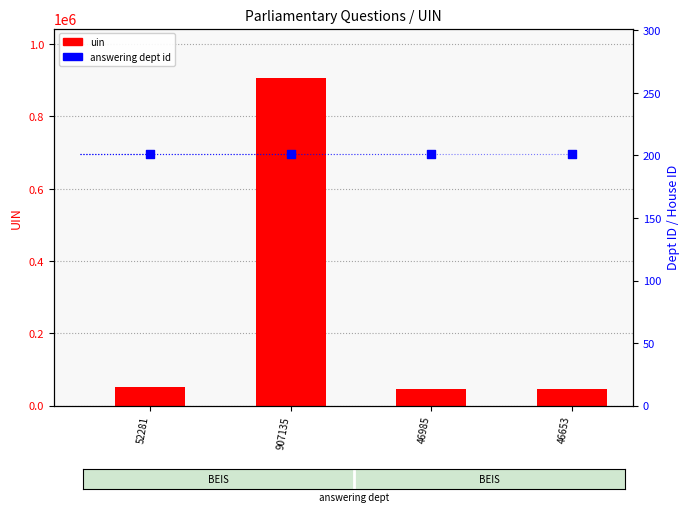

At how many categories does at least one series exceed 109266?

1